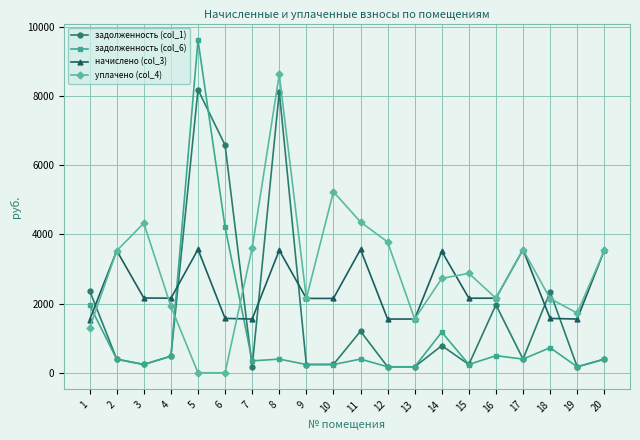

Which series has the largest total across all categories?

уплачено (col_4)